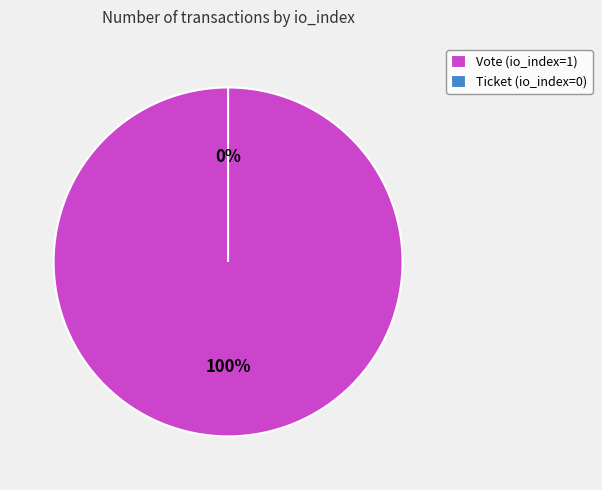

Is the sum of Vote (io_index=1) and Ticket (io_index=0) greater than half?

Yes